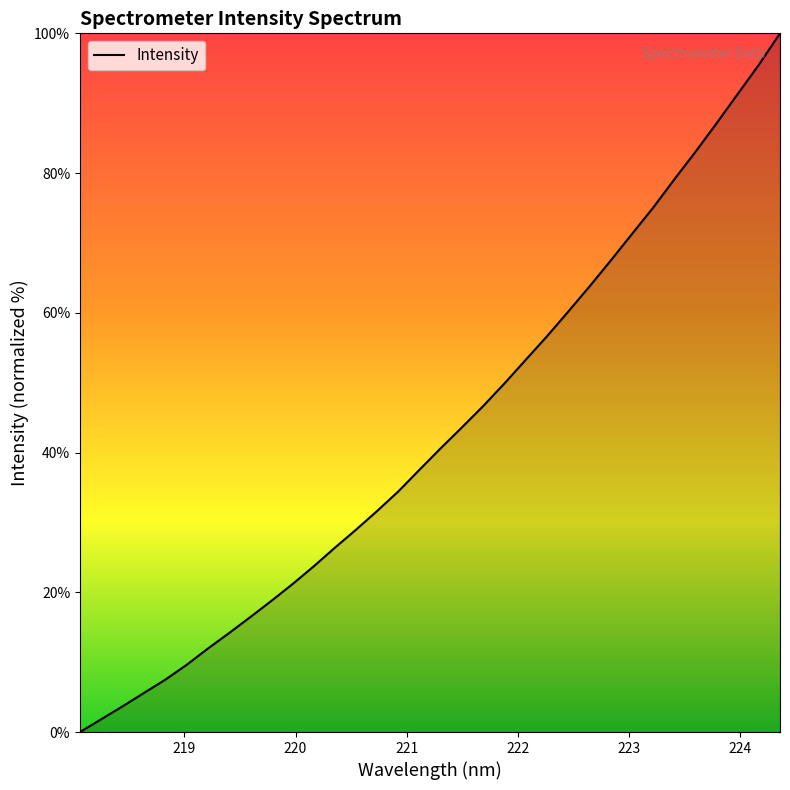

How many lines are shown in the chart?

1